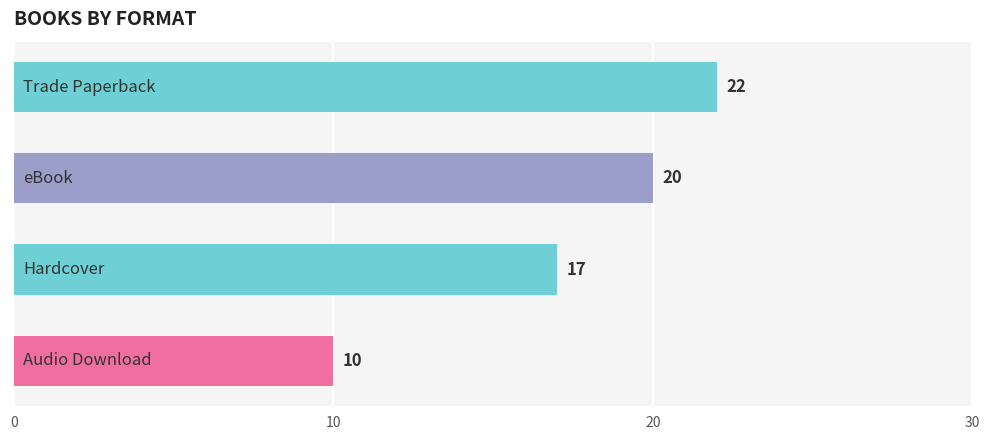

What is the average value?

17